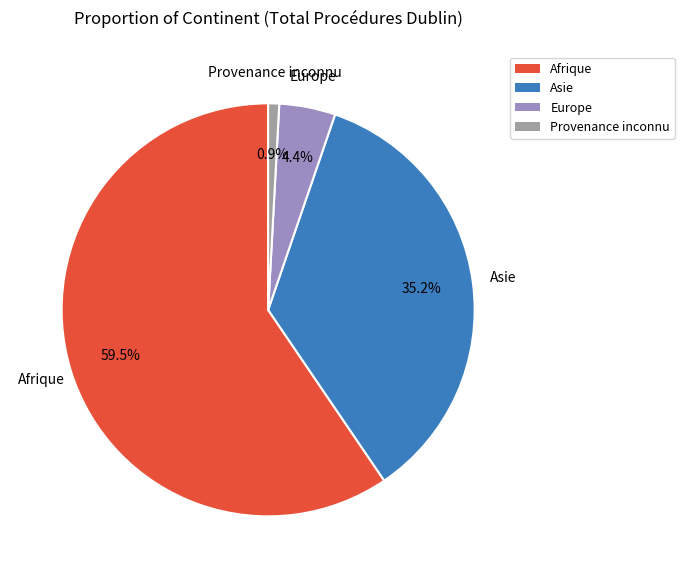

Is Afrique the majority of the pie?

Yes